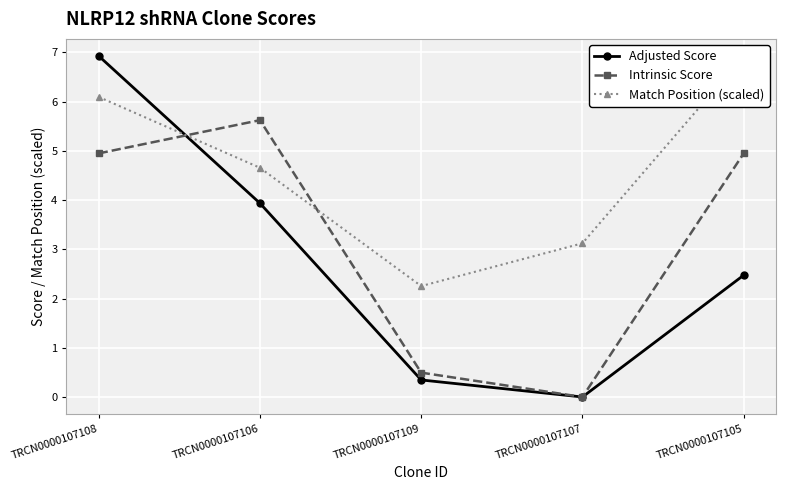

Is this an area chart (filled region under the line)?

No